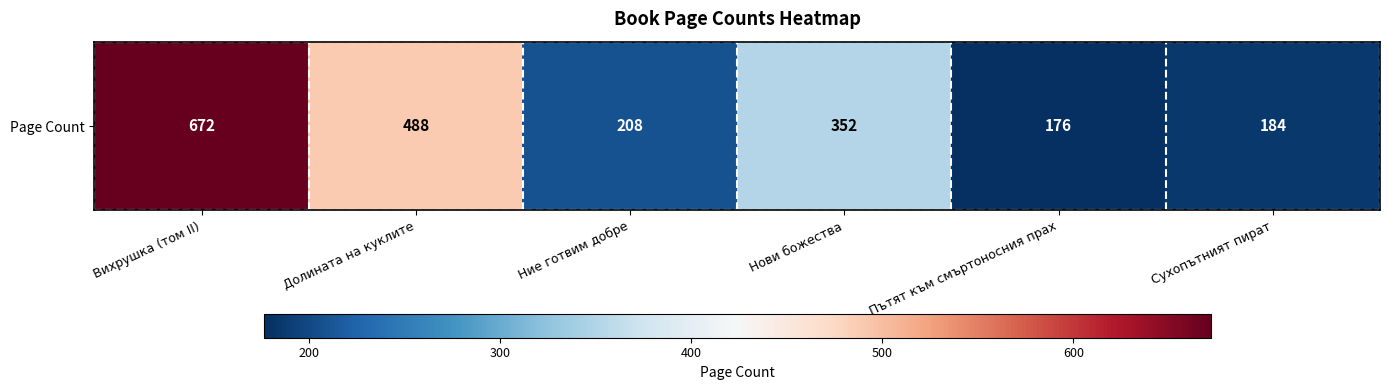

What value does the data have at Пътят към смъртоносния прах, to the nearest 50?

200